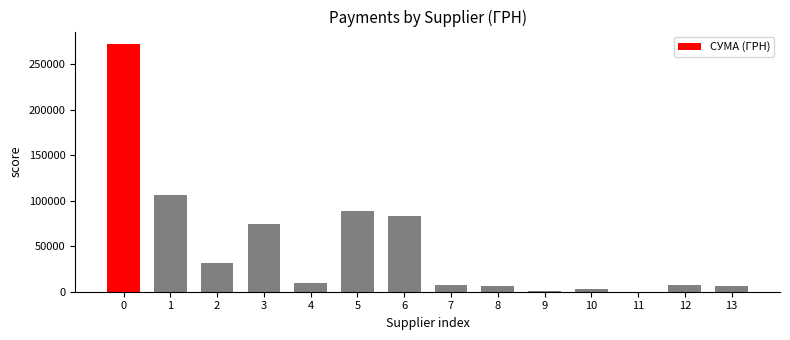

What is the sum of all values?

697514.0